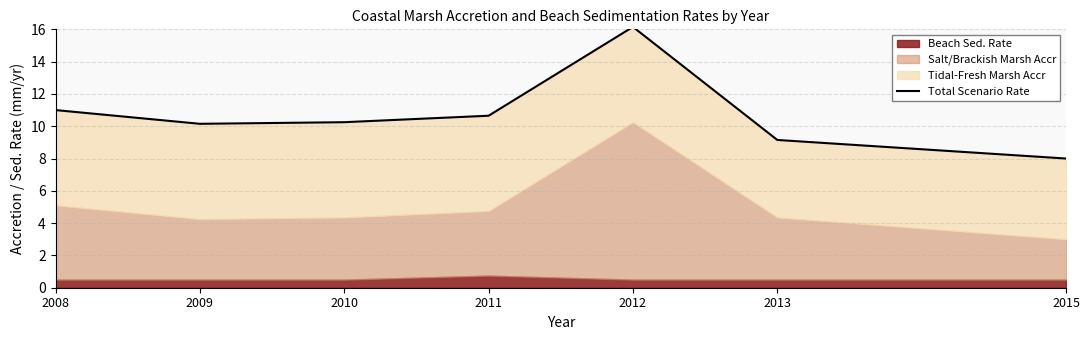

Is it true that the value at 2008 is 15.7?

False